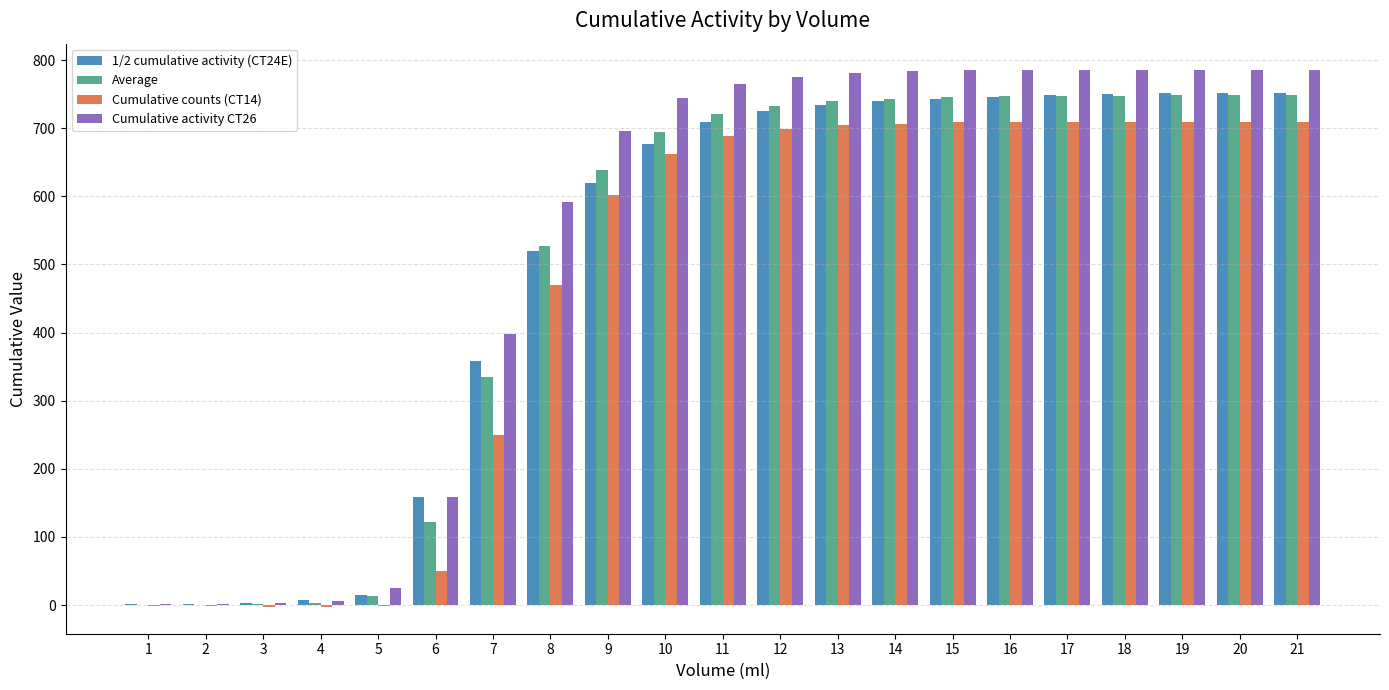

True or false: Cumulative activity CT26 has a value of 784.8 at 19.

True